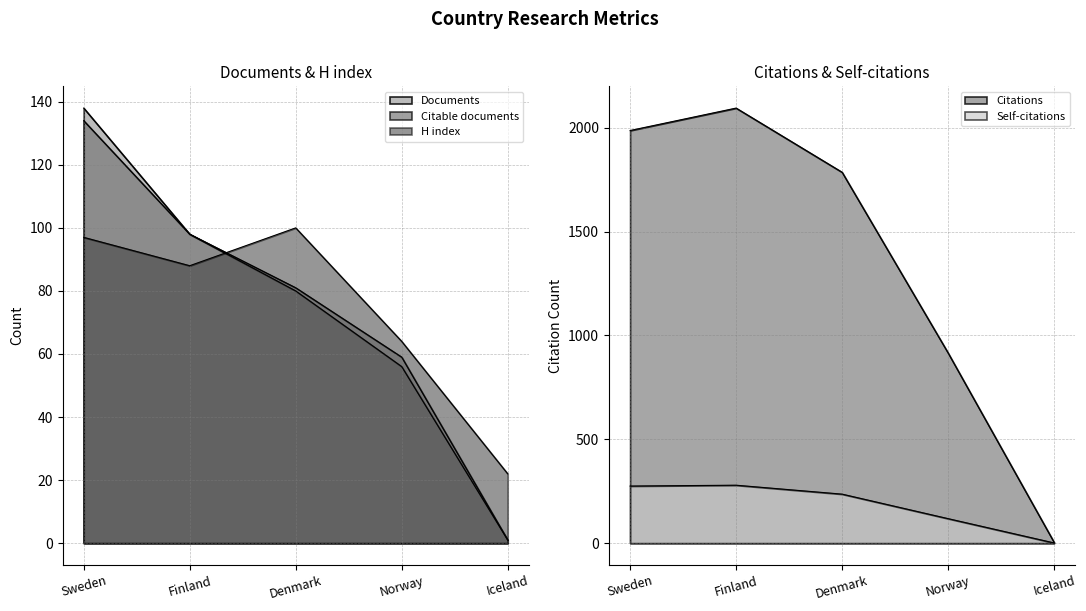

What is the value of the Citable documents point at the 1st from the left?

134